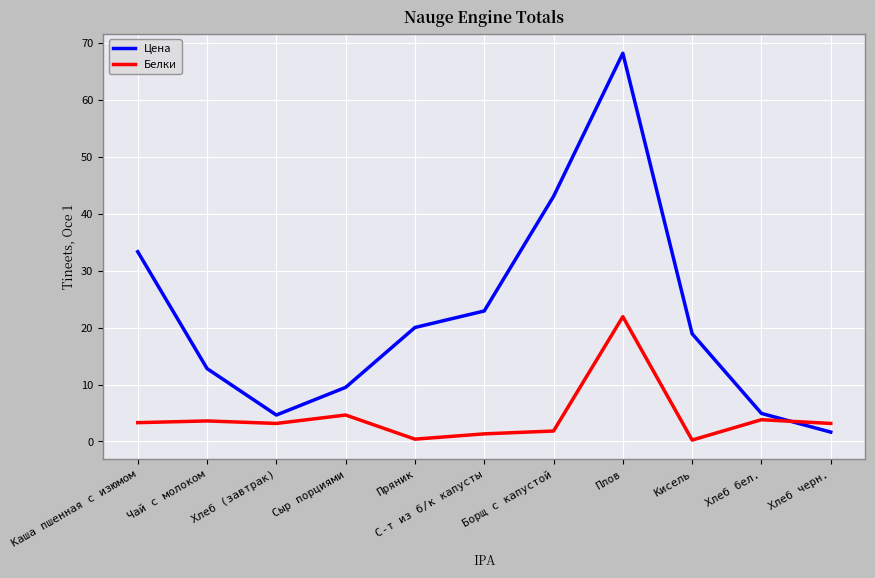

True or false: Цена has more than 1 interior local peaks.

False